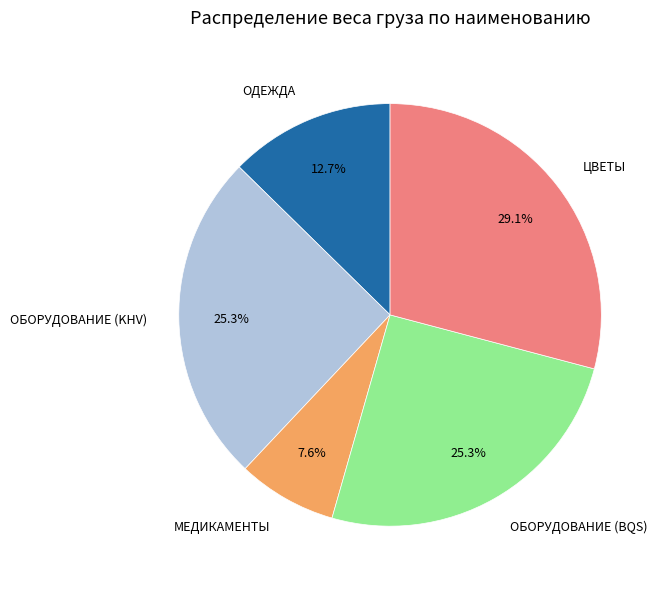

True or false: ОДЕЖДА accounts for 13% of the total.

True